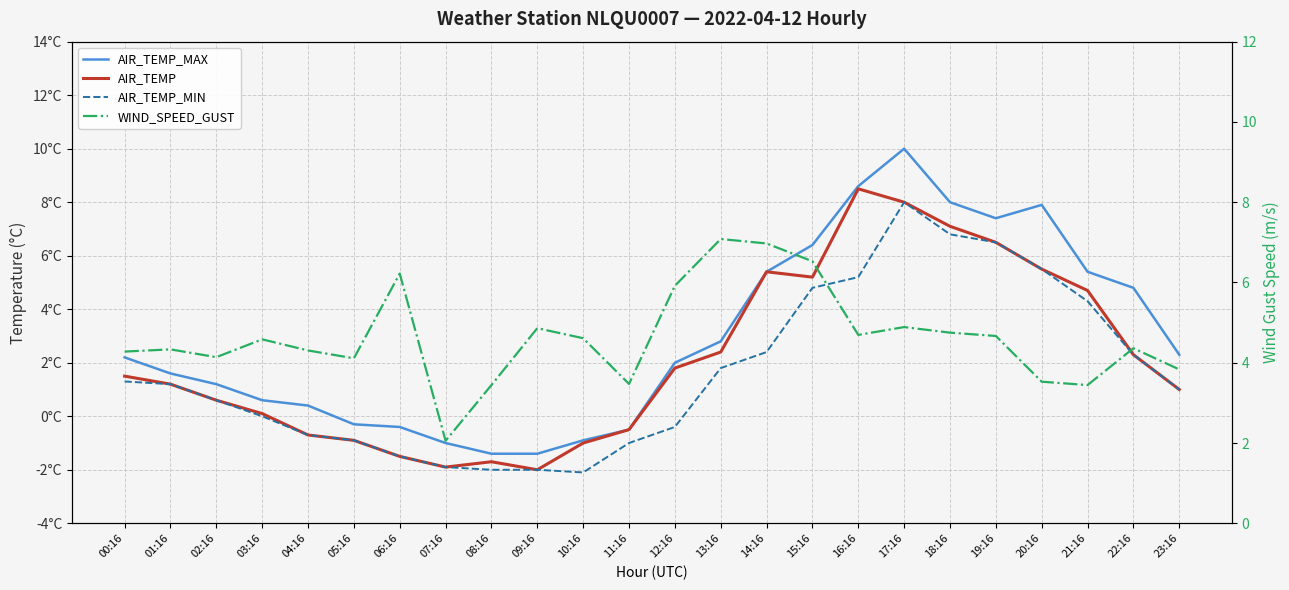

Between 12:16 and 16:16, which is larger?

16:16